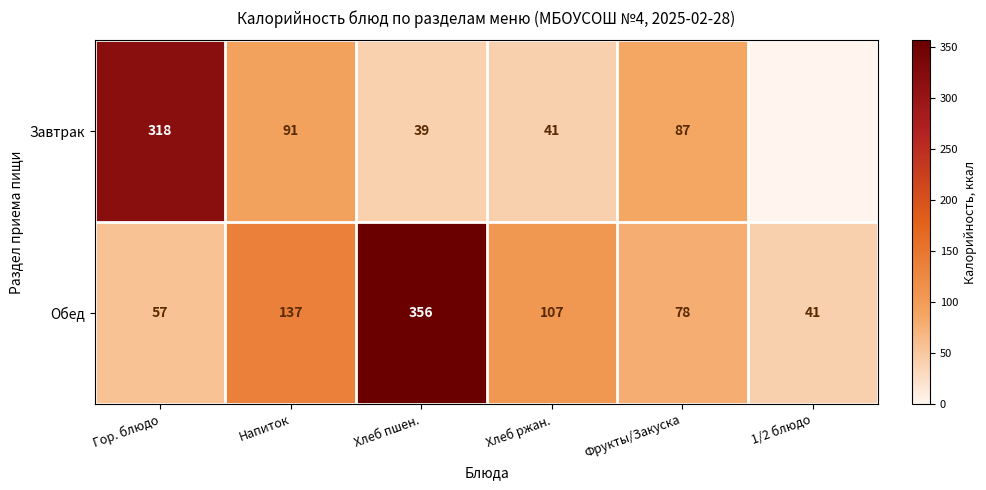

Count the number of categories in the chart.

6